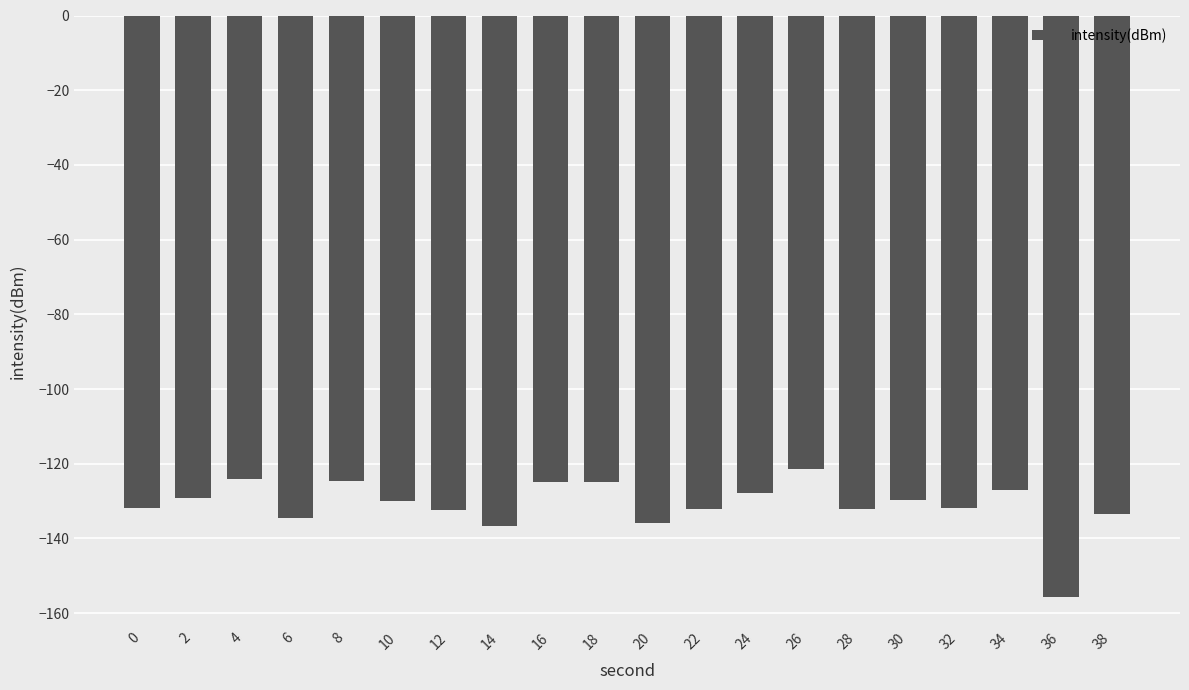

What is the greatest value displayed?

-121.4